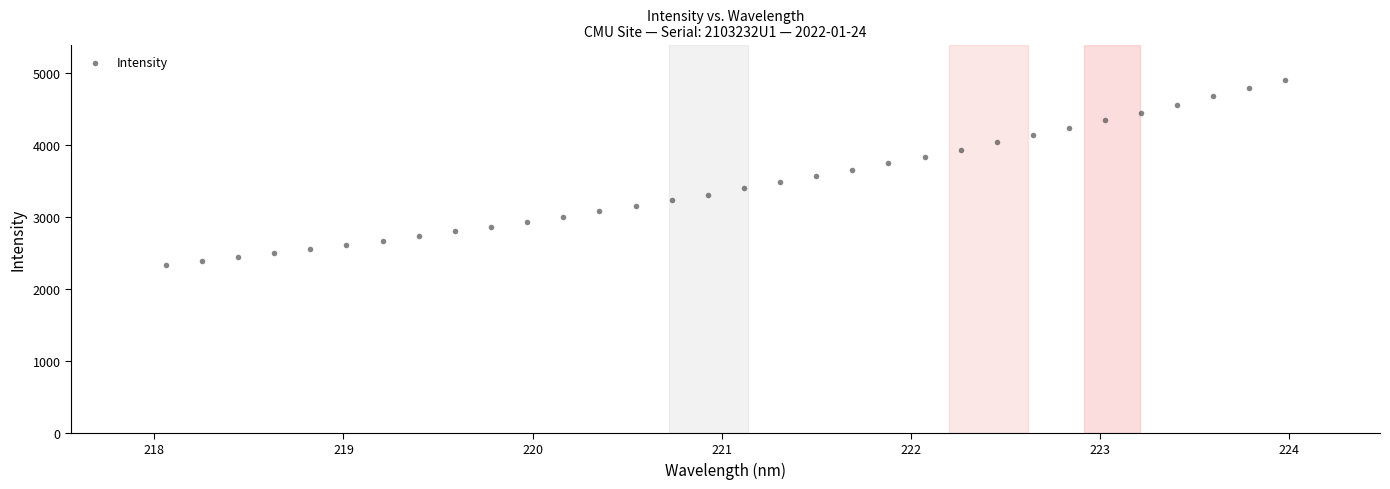

What is the range of X values (max minus min)?

5.9